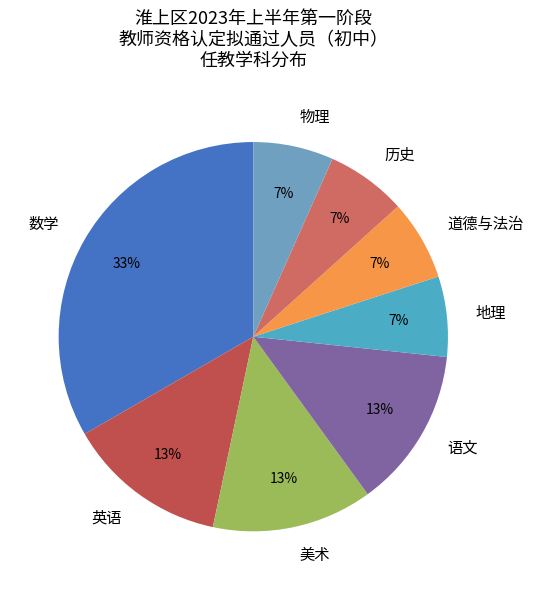

How many slices are in this pie chart?

8